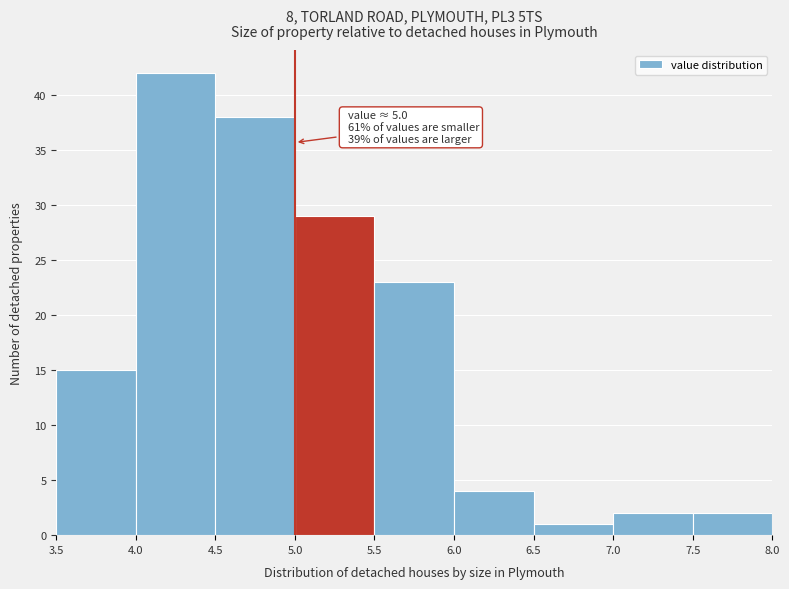

Over which range of the x-axis is the bar tallest?

4.0 to 4.5